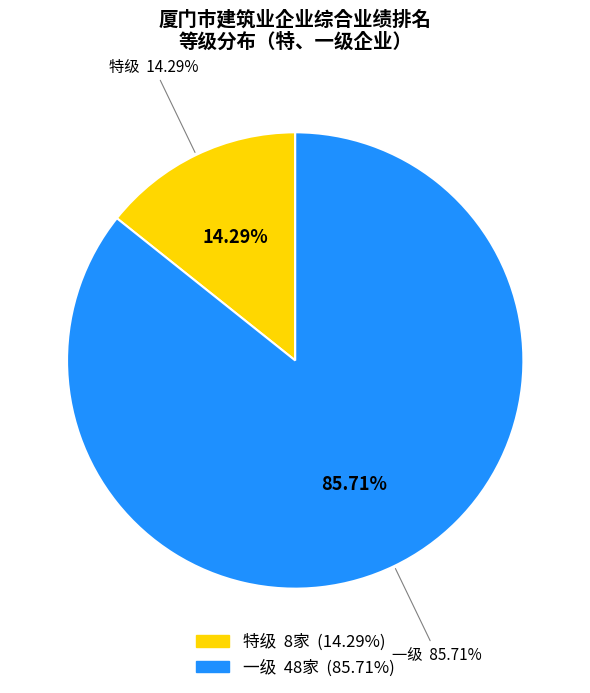

Is it true that 一级 is 99% of the pie?

False